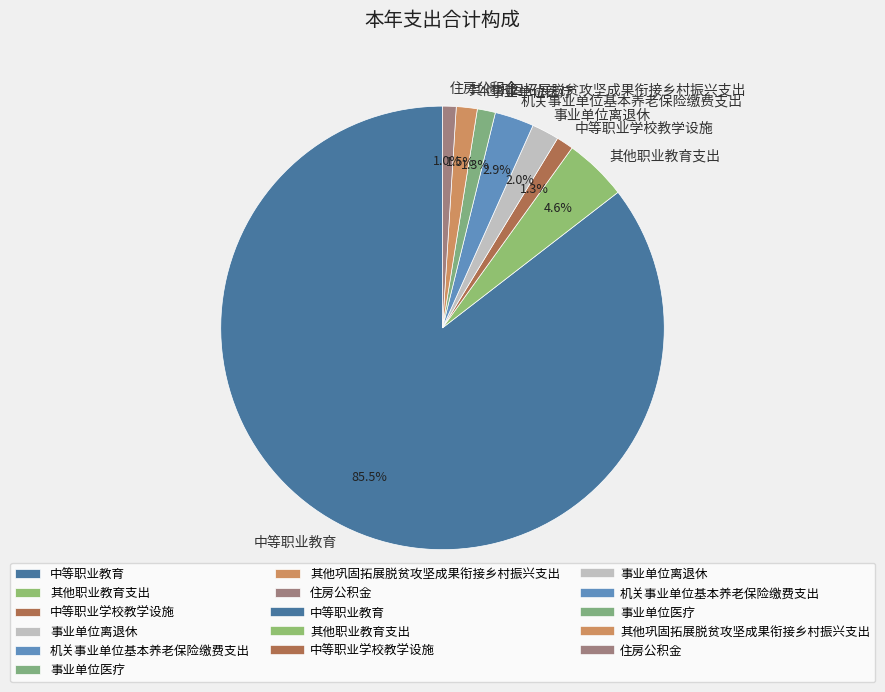

To the nearest percent, what is the difference between the largest and smallest slice percentages?

84%